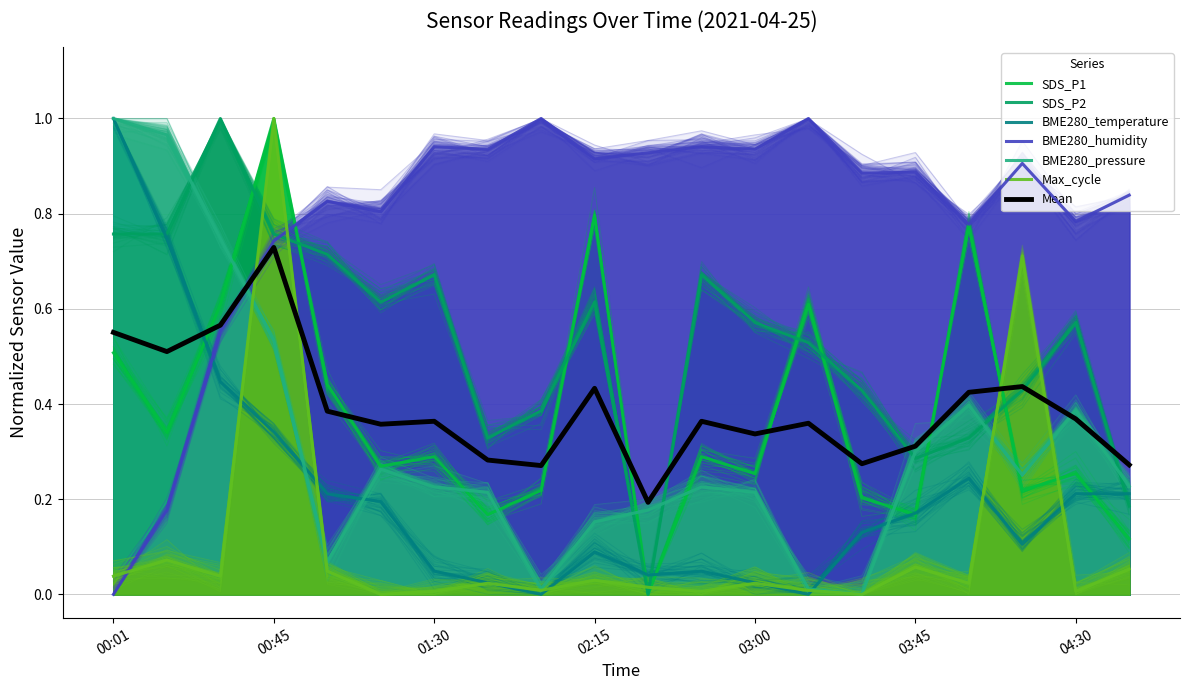

The Max_cycle series shows 0.0 at 02:15. True or false?

False